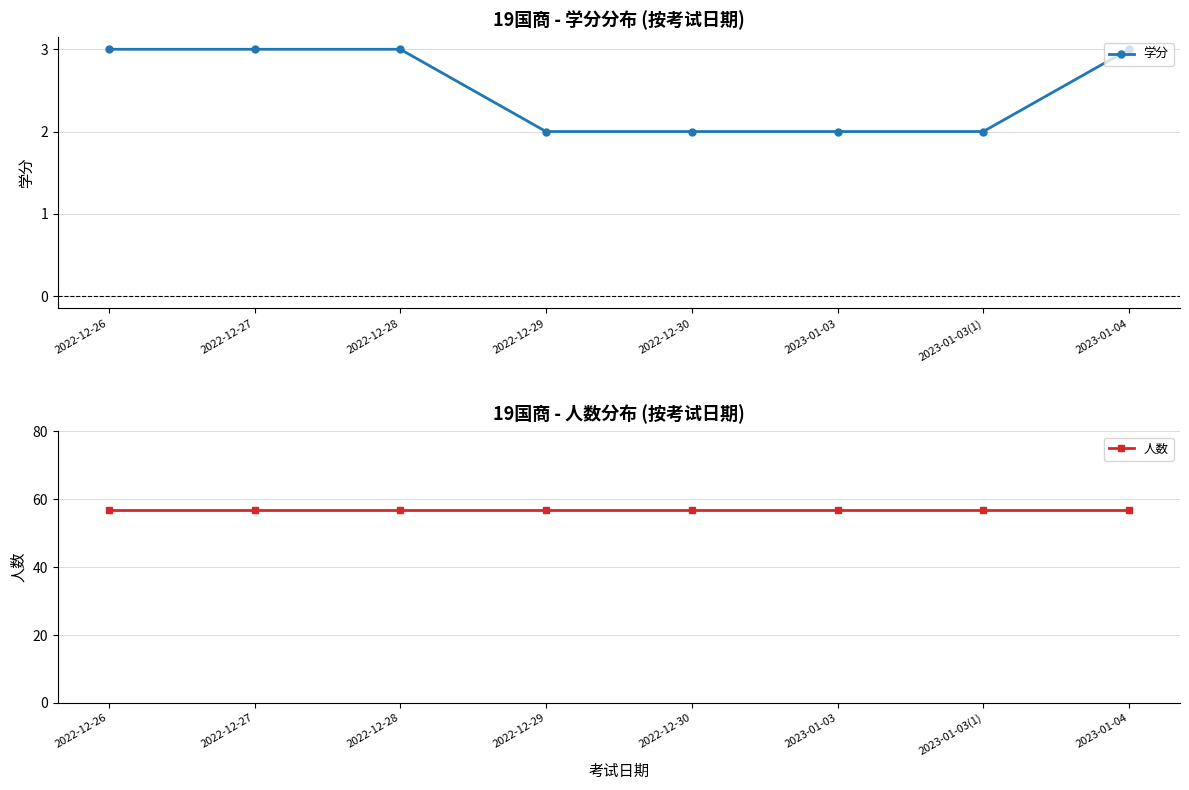

What are all the series names shown in the legend?

学分, 人数